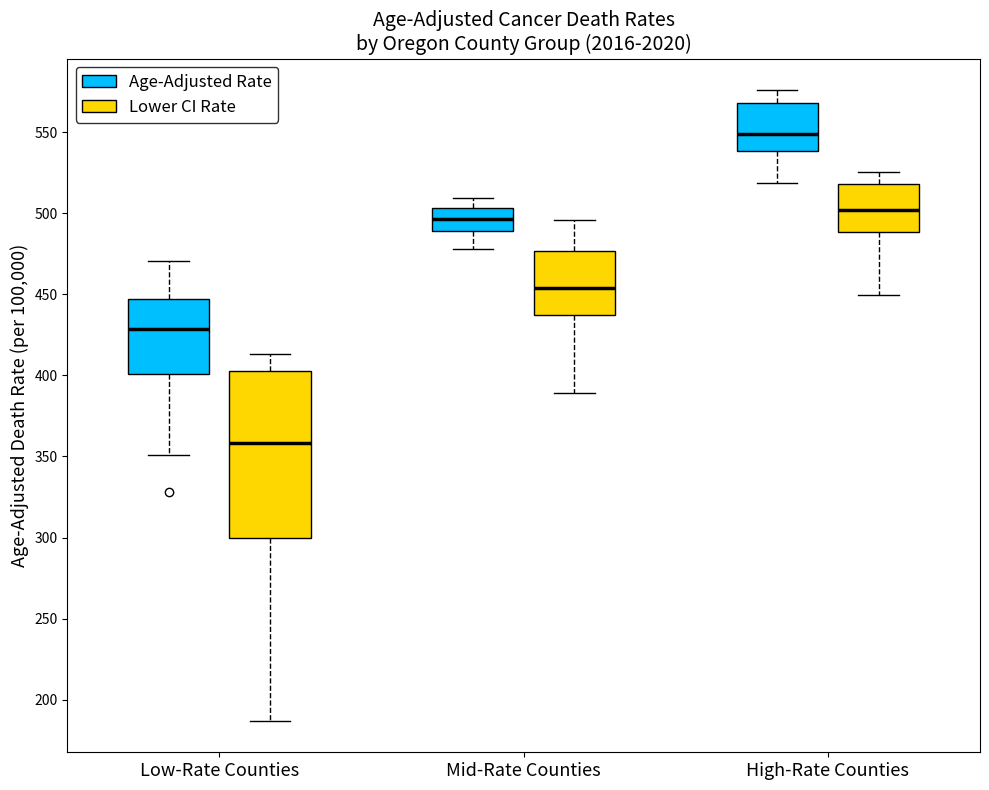

Reading left to right, read every box against the y-axis: the position of its median line, the range the box covers, and the ends of its whiskers. The values are not printed on the chart, so give them approximately, as read against the axis.

Low-Rate Counties (Age-Adjusted Rate): median 430, box 400 to 445, whiskers 350 to 470
Low-Rate Counties (Lower CI Rate): median 360, box 300 to 405, whiskers 185 to 415
Mid-Rate Counties (Age-Adjusted Rate): median 495, box 490 to 505, whiskers 480 to 510
Mid-Rate Counties (Lower CI Rate): median 455, box 435 to 475, whiskers 390 to 495
High-Rate Counties (Age-Adjusted Rate): median 550, box 540 to 570, whiskers 520 to 575
High-Rate Counties (Lower CI Rate): median 500, box 490 to 520, whiskers 450 to 525